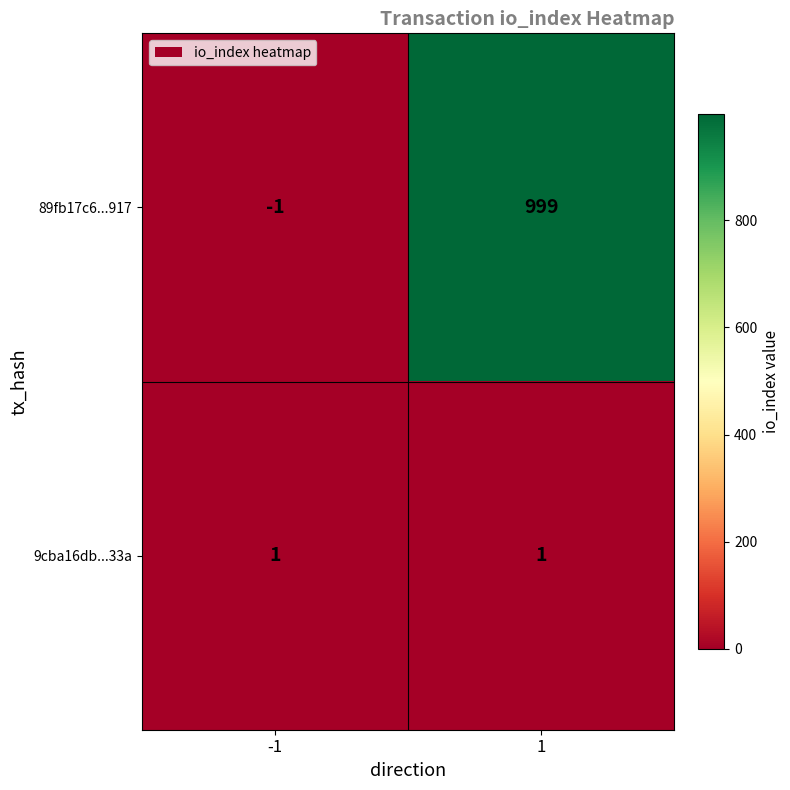

What is the maximum value shown in the chart?

999